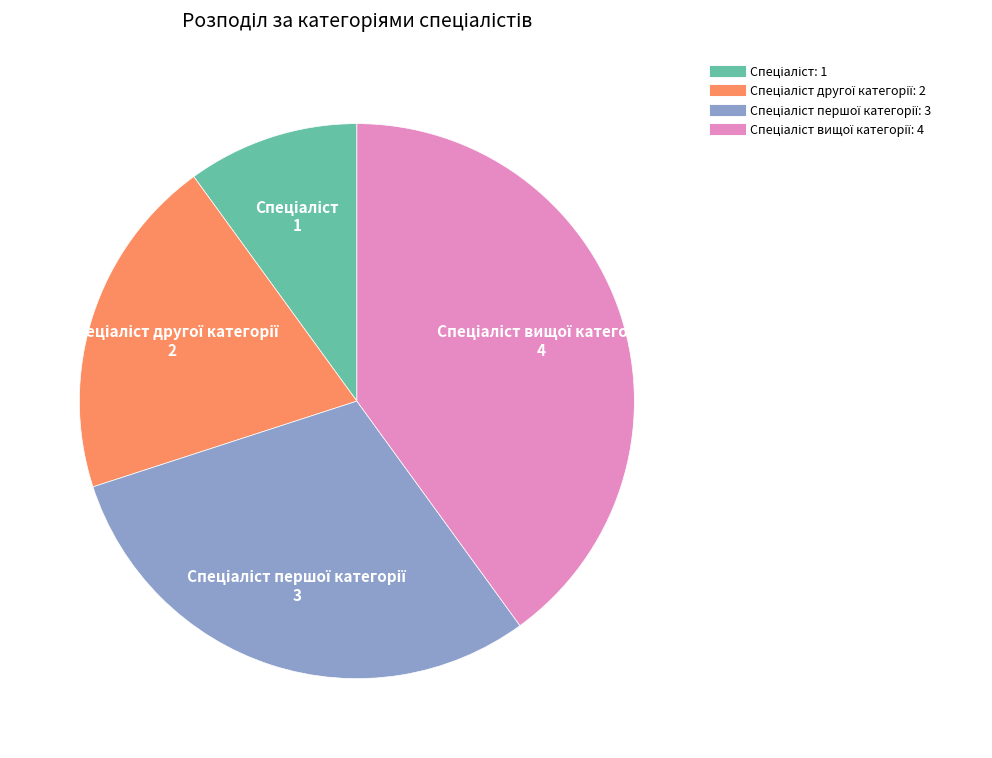

Does any single category account for the majority?

No